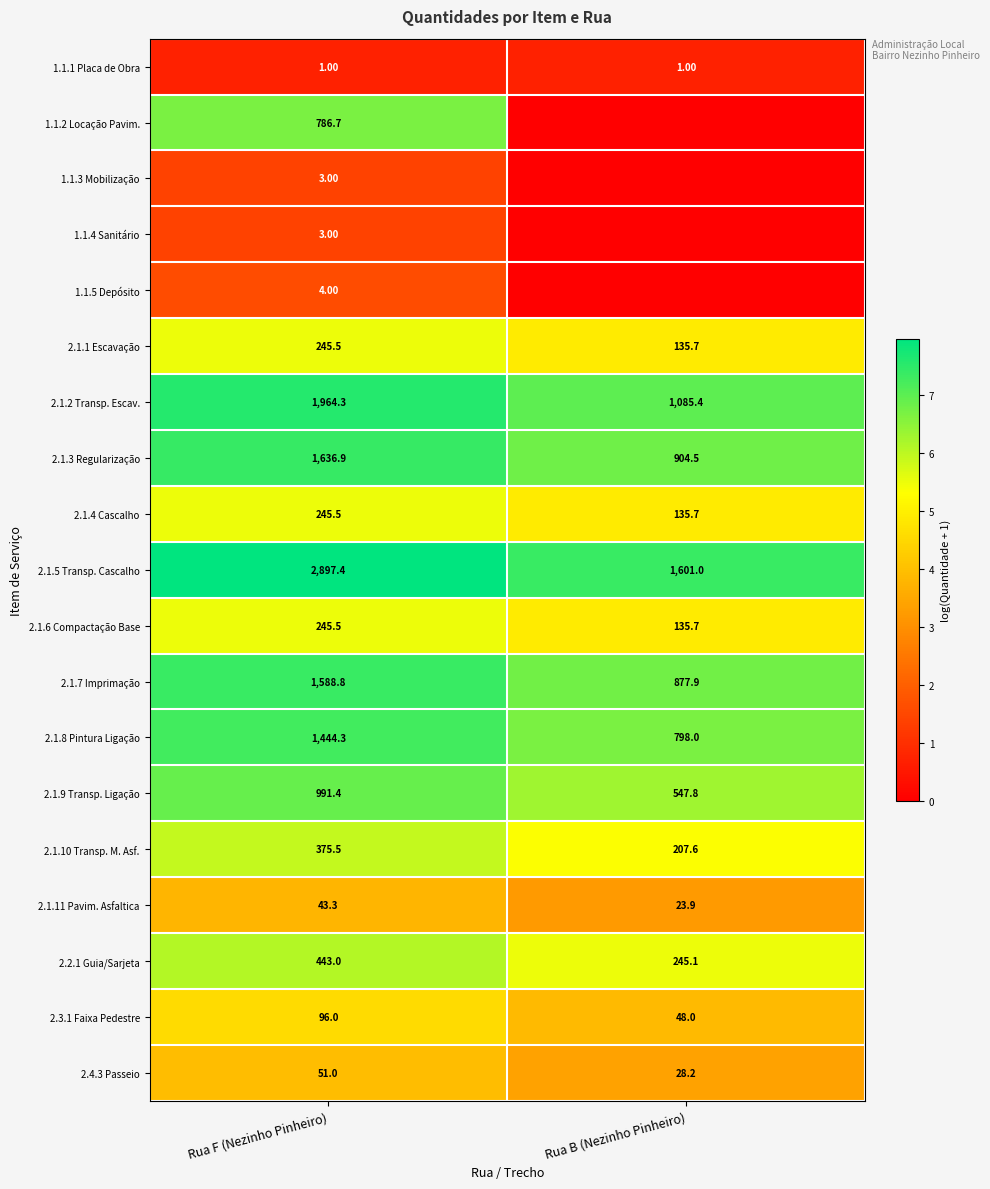

Rank the categories by 2.1.9 Transp. Ligação value from lowest to highest.

Rua B (Nezinho Pinheiro), Rua F (Nezinho Pinheiro)